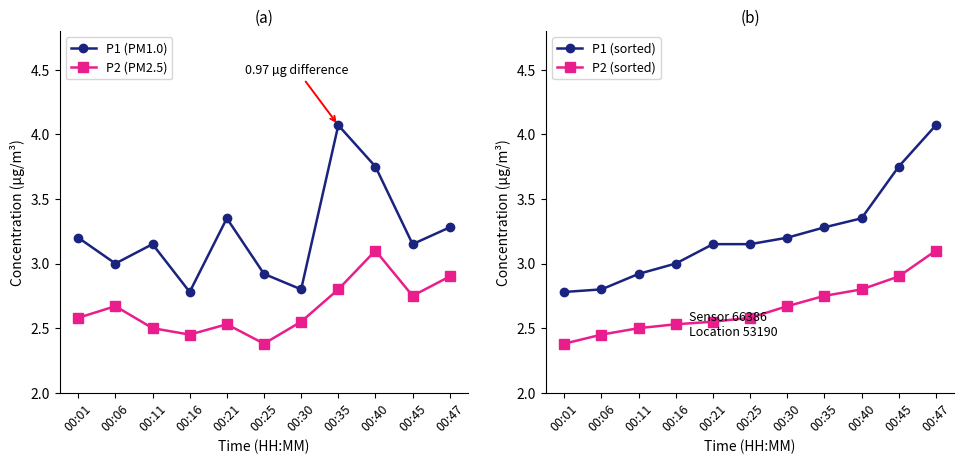

True or false: P2 (PM2.5) and P1 (PM1.0) intersect in this chart.

False